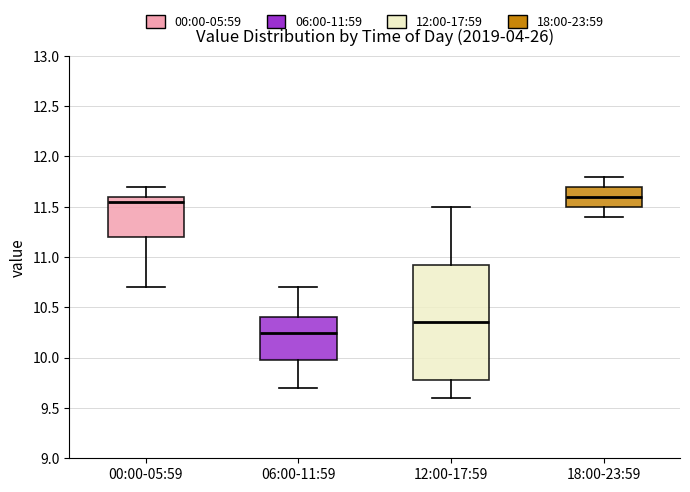

Which box has the lowest median line?

06:00-11:59